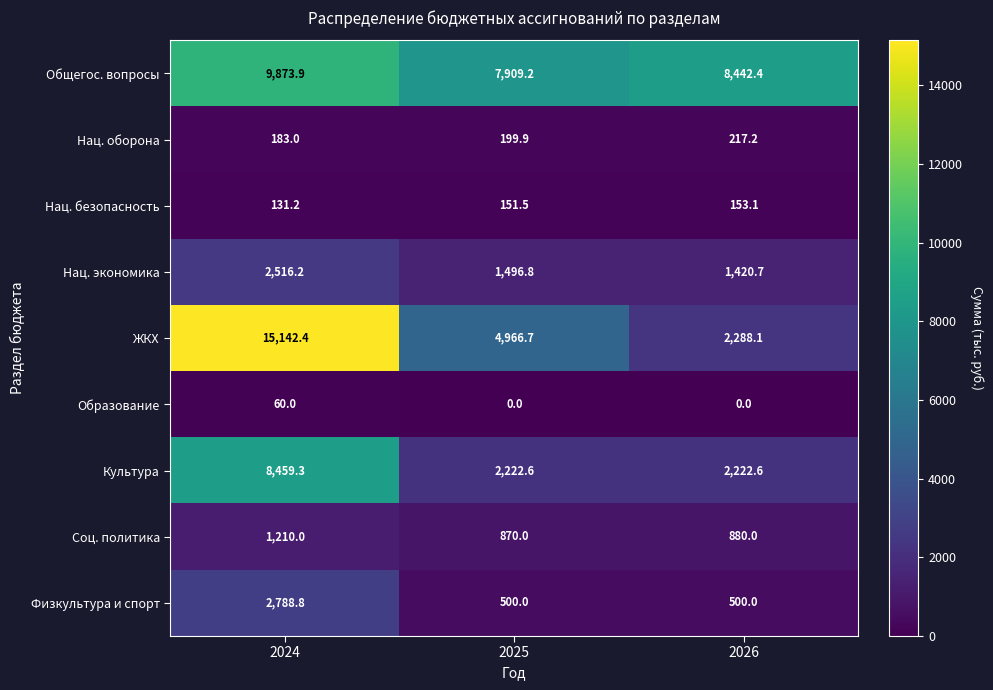

What value does the Нац. экономика series have at 2026?

1420.7